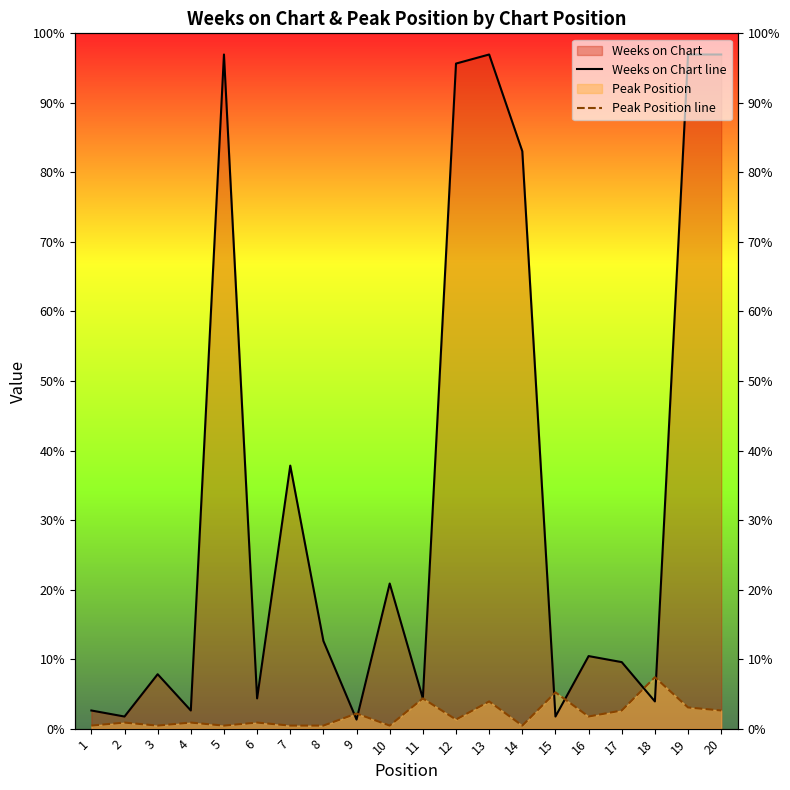

Reading right to left, transcribe all the data shown in this chart.

Weeks on Chart line: 223	223	9	22	24	4	191	223	220	10	48	3	29	87	10	223	6	18	4	6
Peak Position line: 6	7	17	6	4	12	1	9	3	10	1	5	1	1	2	1	2	1	2	1